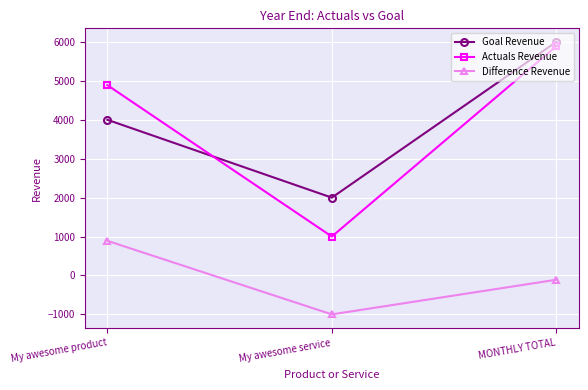

The value of Goal Revenue at My awesome product is 4000. True or false?

True